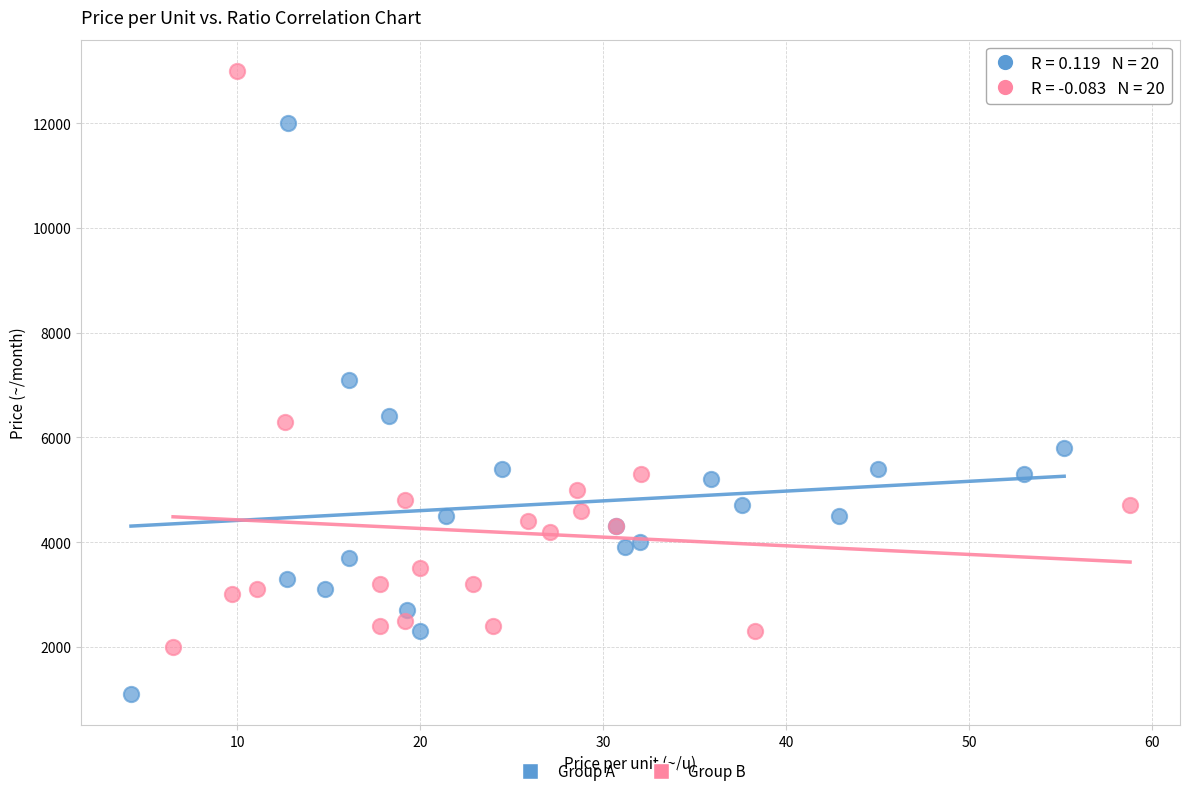

Which series reaches the maximum Y coordinate?

Group B